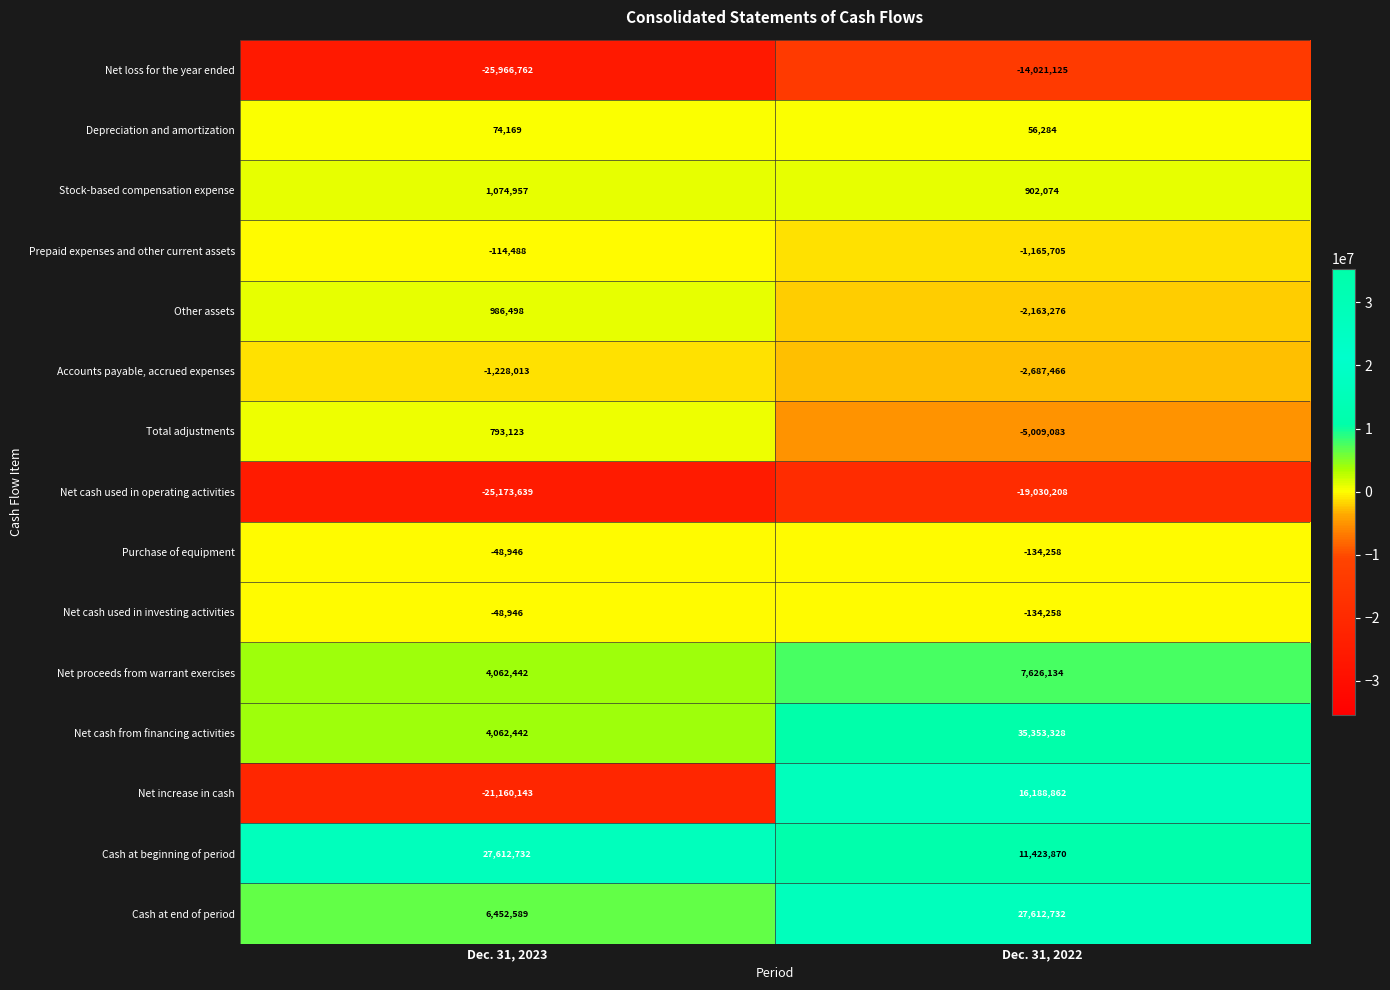

What is the difference between the maximum and minimum values in the Net increase in cash series?

37349005